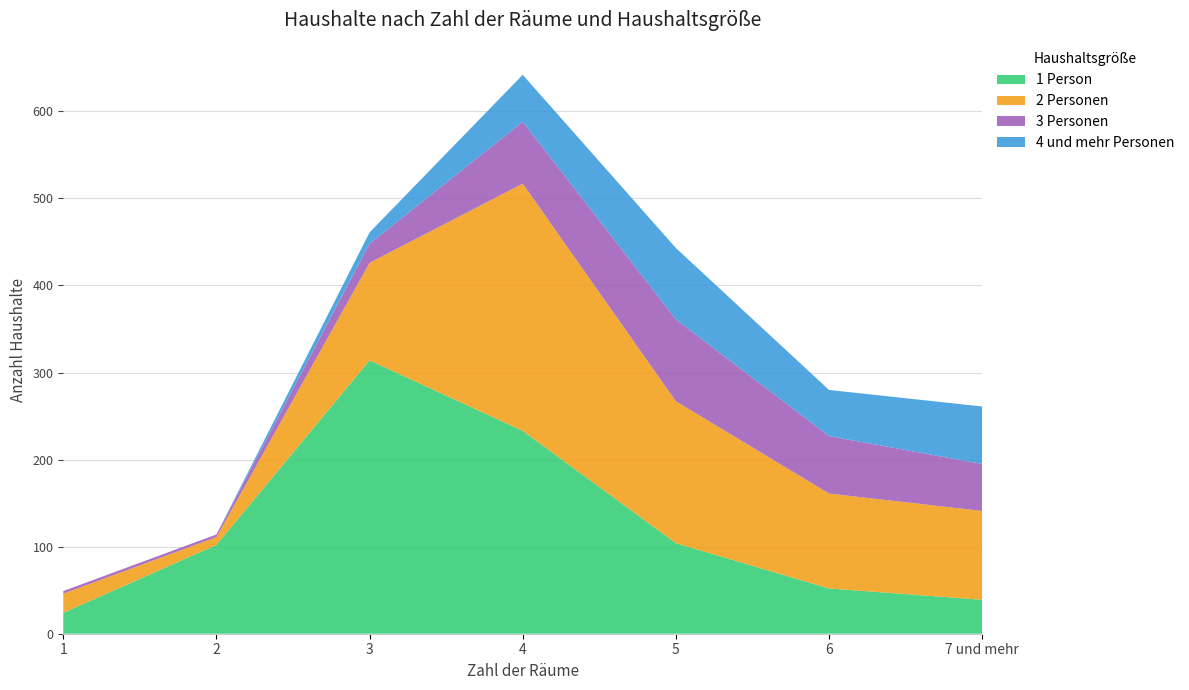

Reading left to right, extract all data points from this chart.

1 Person: 1=24	2=102	3=314	4=233	5=104	6=52	7 und mehr=39
2 Personen: 1=22	2=9	3=112	4=284	5=163	6=109	7 und mehr=102
3 Personen: 1=3	2=3	3=22	4=71	5=94	6=66	7 und mehr=54
4 und mehr Personen: 1=0	2=0	3=13	4=54	5=82	6=53	7 und mehr=66